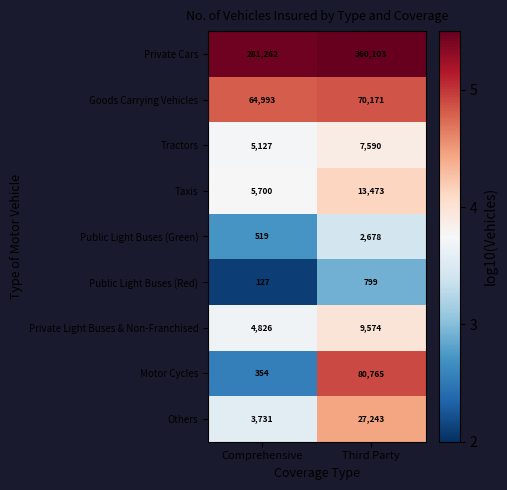

Between Comprehensive and Third Party, which series saw the biggest shift?

Motor Cycles